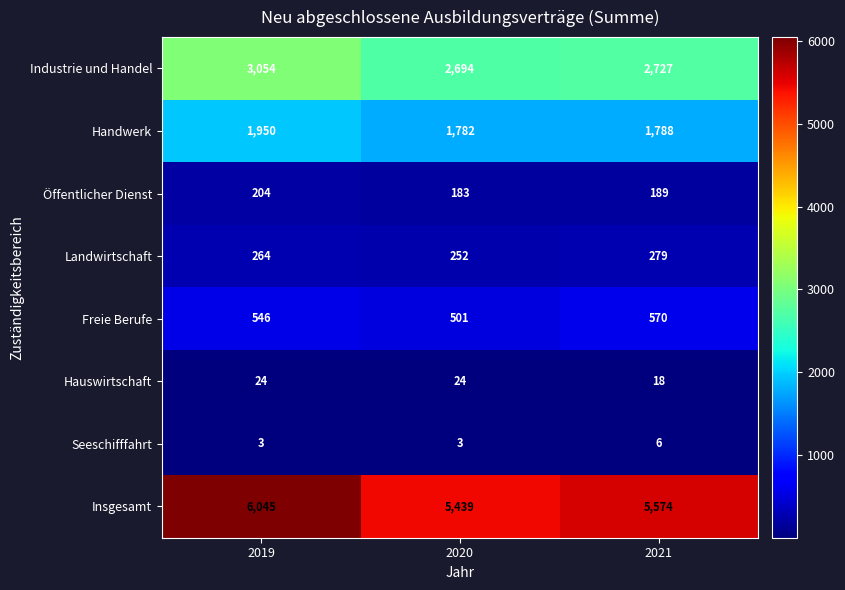

Reading right to left, transcribe all the data shown in this chart.

Industrie und Handel: 2021=2727	2020=2694	2019=3054
Handwerk: 2021=1788	2020=1782	2019=1950
Öffentlicher Dienst: 2021=189	2020=183	2019=204
Landwirtschaft: 2021=279	2020=252	2019=264
Freie Berufe: 2021=570	2020=501	2019=546
Hauswirtschaft: 2021=18	2020=24	2019=24
Seeschifffahrt: 2021=6	2020=3	2019=3
Insgesamt: 2021=5574	2020=5439	2019=6045